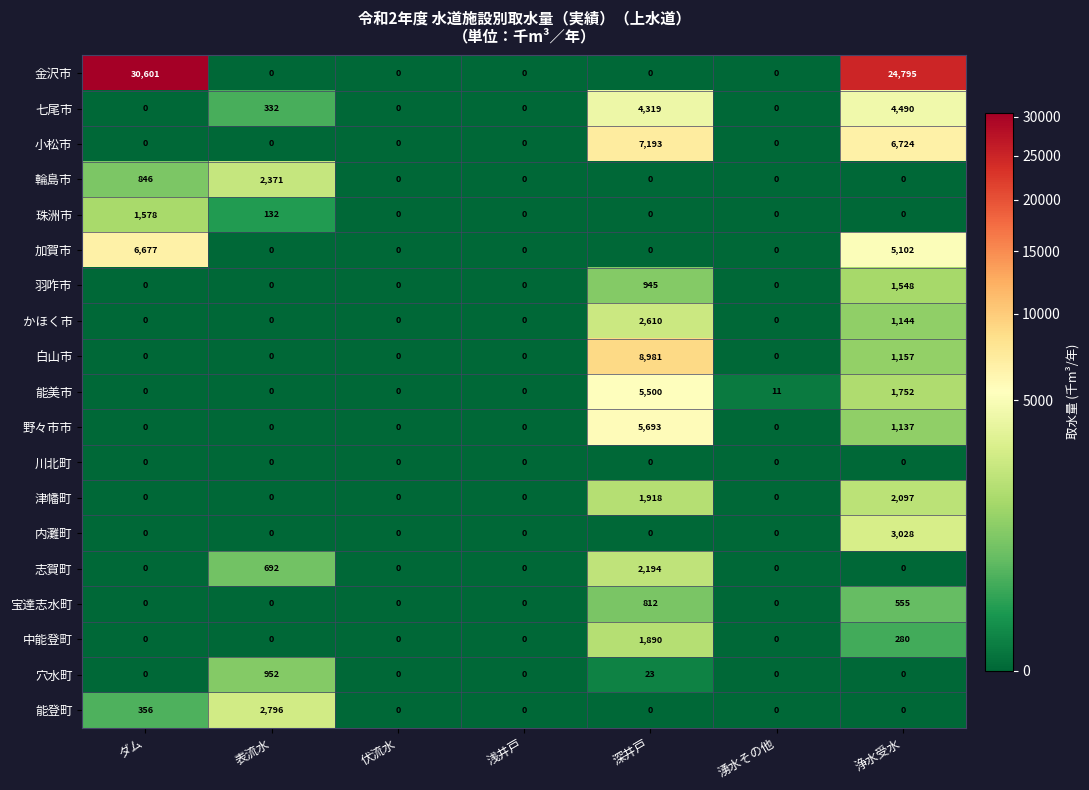

At which category is the sum across all series the highest?

浄水受水